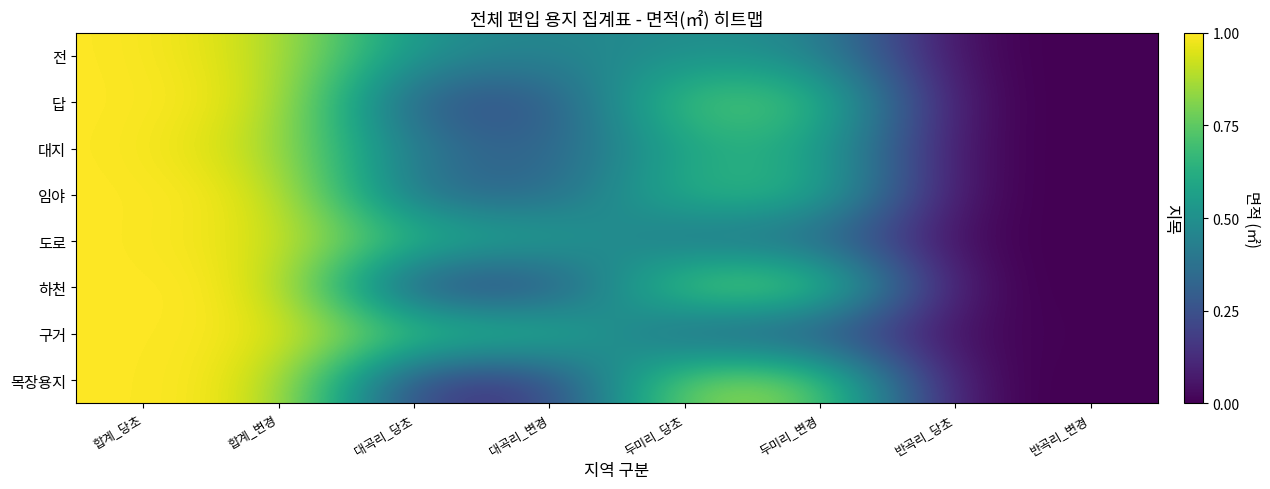

At how many categories does at least one series exceed 0?

7